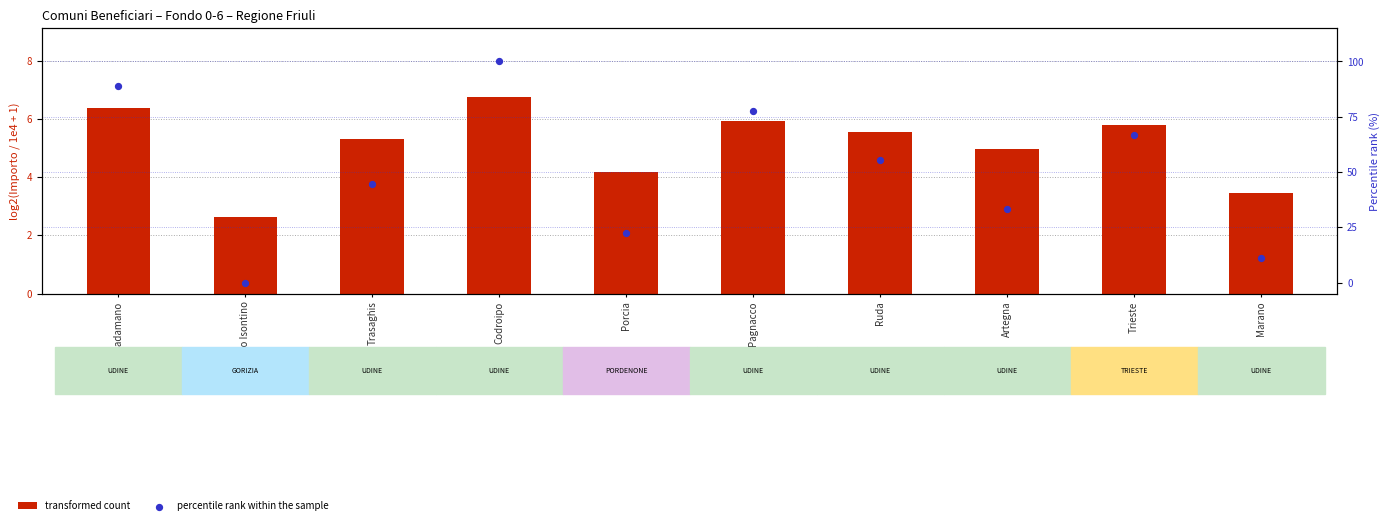

What is the total value across all series at Trasaghis?

49.7